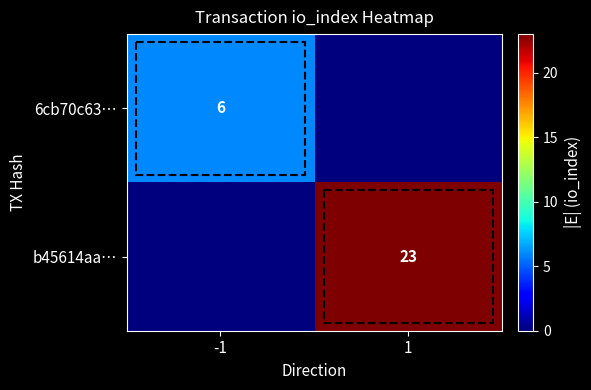

How many categories are shown in the chart?

2